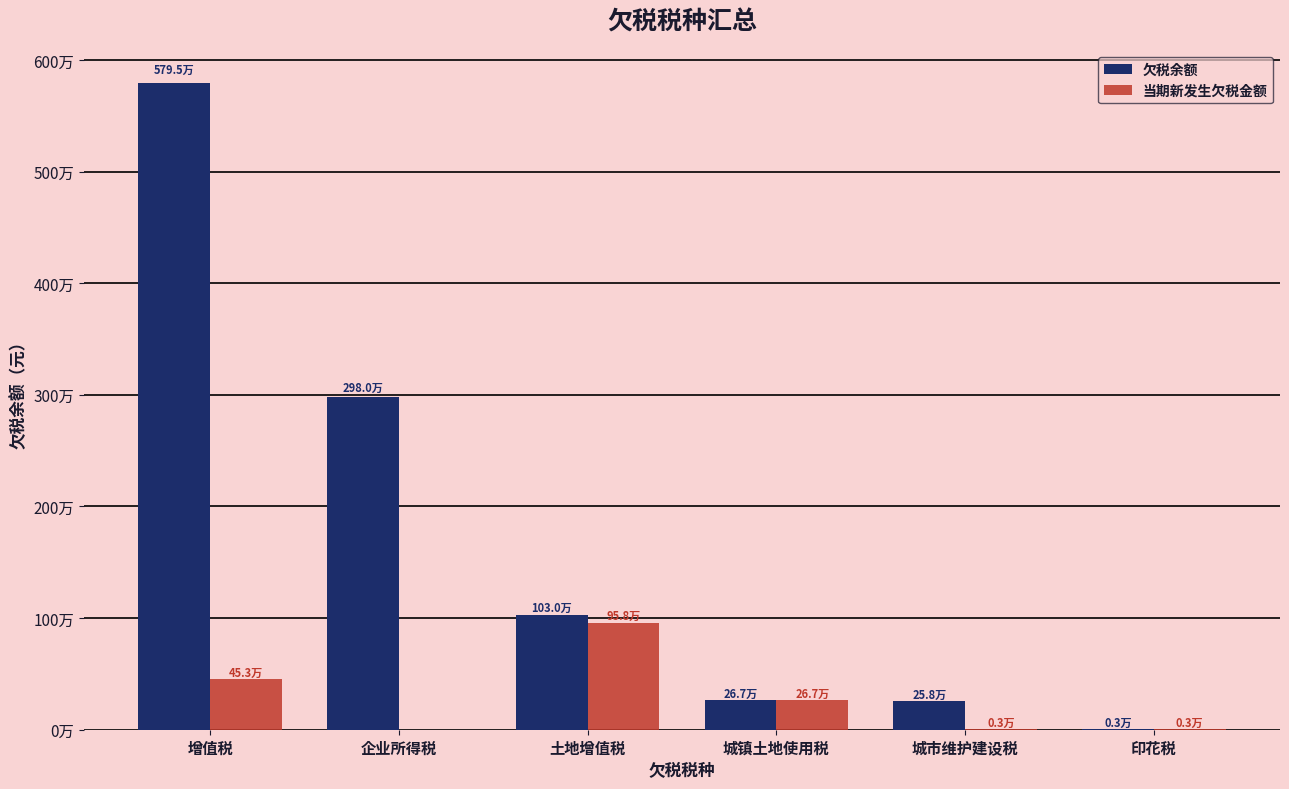

Rank the categories by 欠税余额 value from highest to lowest.

增值税, 企业所得税, 土地增值税, 城镇土地使用税, 城市维护建设税, 印花税